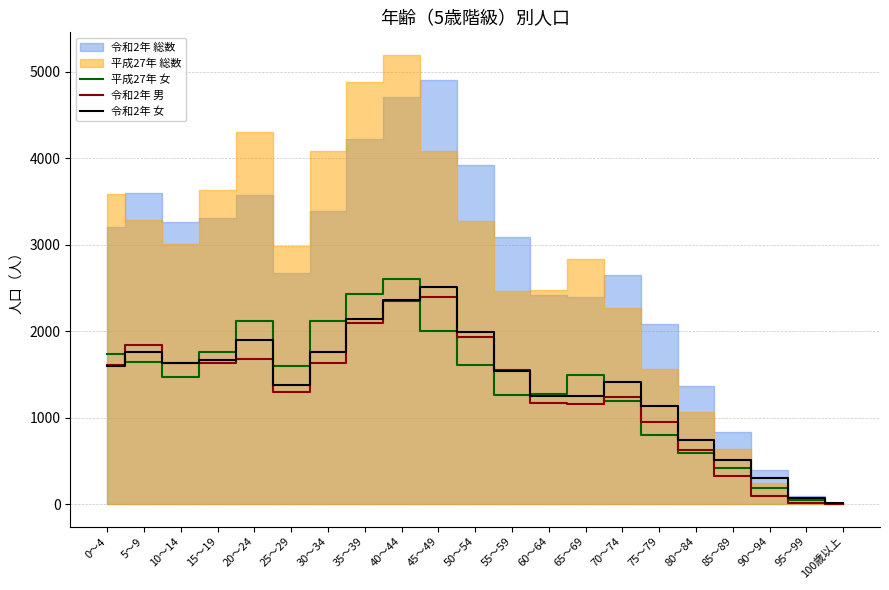

How many intersections are there between 令和2年 男 and 令和2年 女?

3